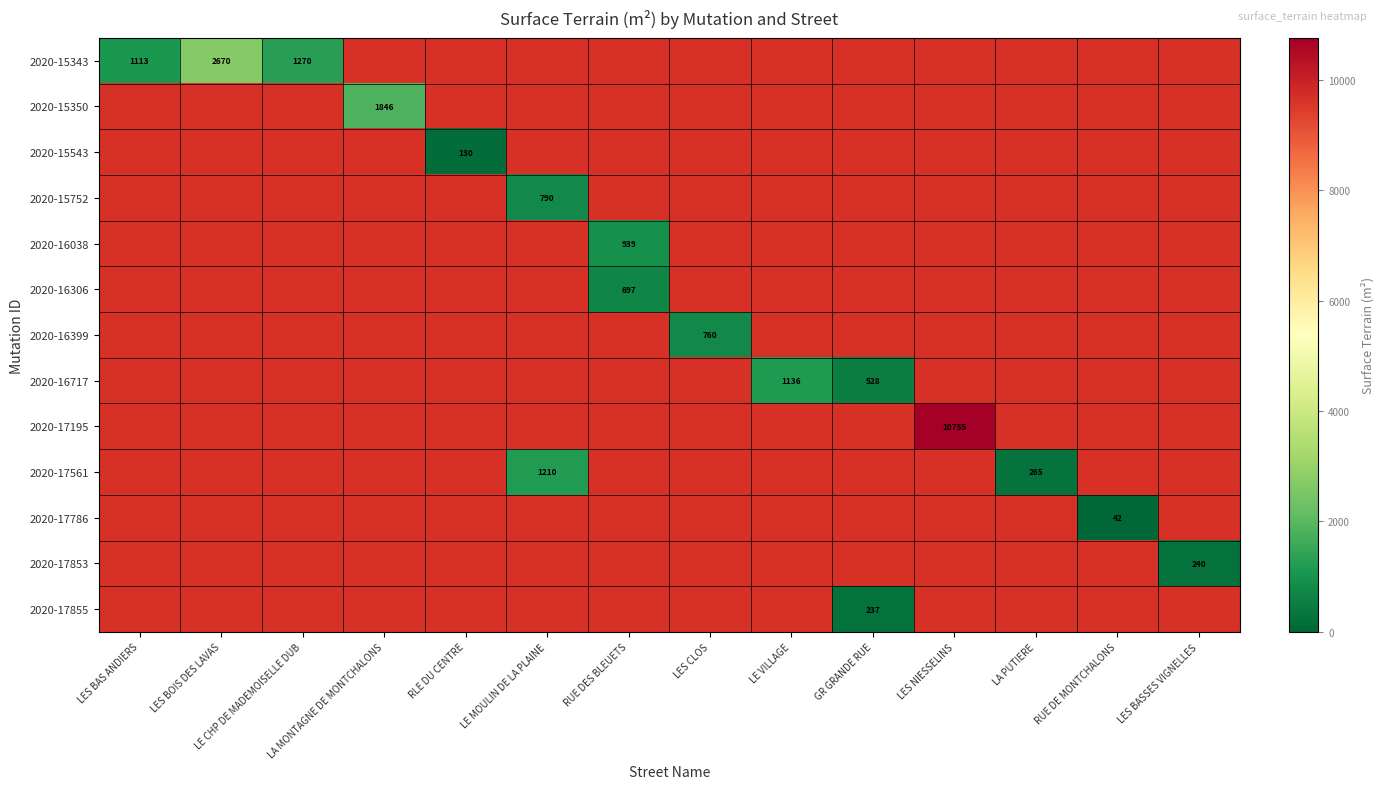

The 2020-16399 series shows 1097 at LES CLOS. True or false?

False